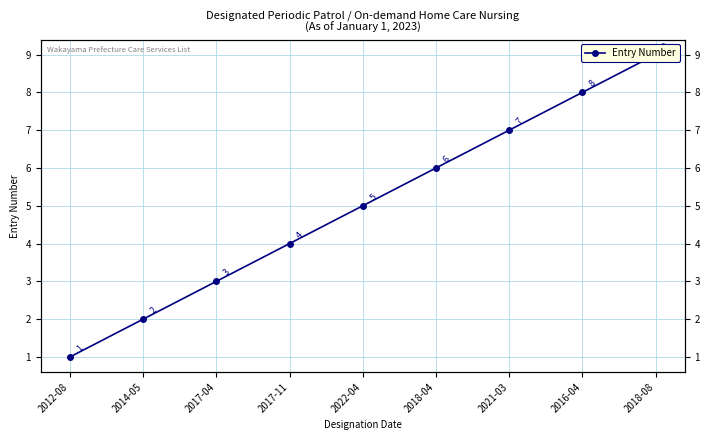

Does the chart have visible grid lines?

Yes